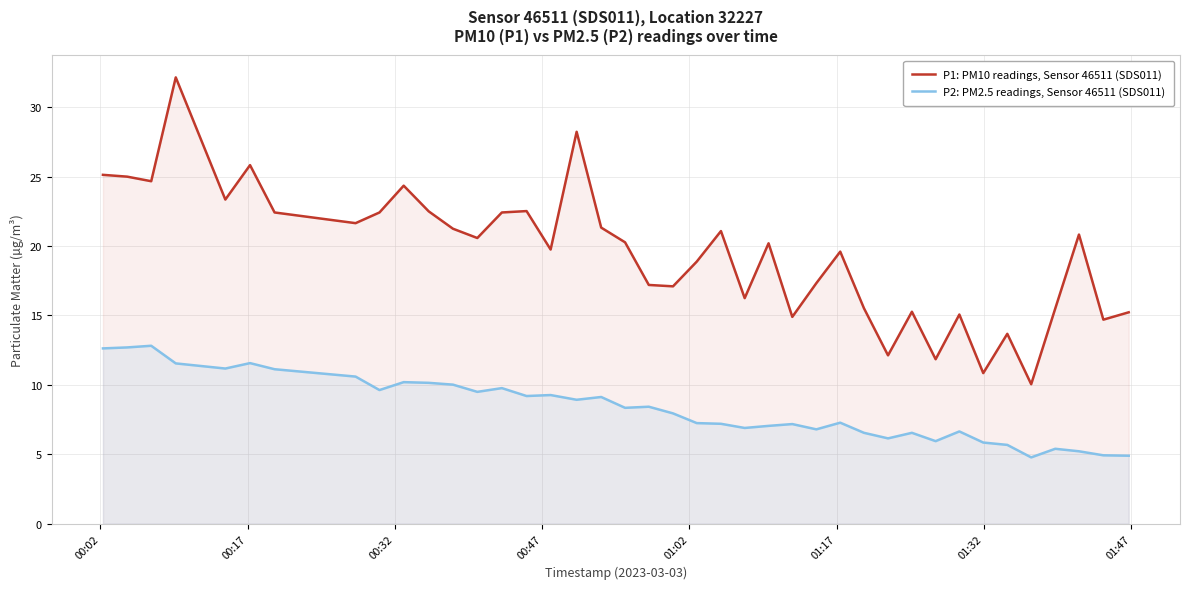

Which series has the largest total across all categories?

P1: PM10 readings, Sensor 46511 (SDS011)